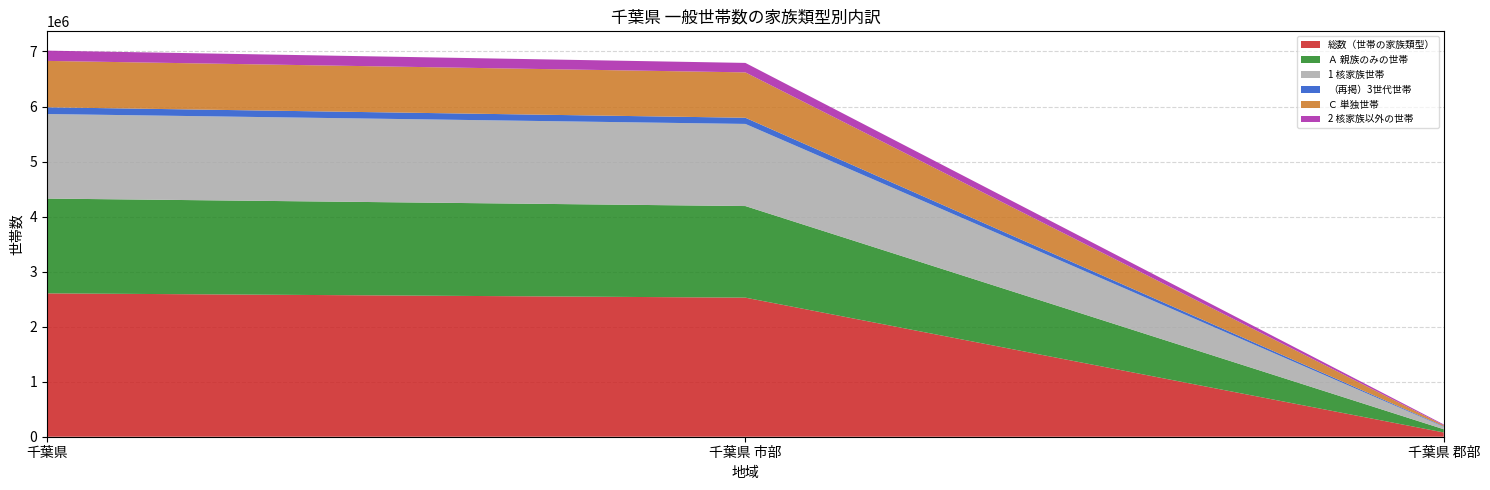

Reading left to right, what are all the values shown in this chart?

総数（世帯の家族類型）: 2604839	2527249	77590
Ａ 親族のみの世帯: 1722749	1664352	58397
1 核家族世帯: 1536285	1492191	44094
（再掲）3世代世帯: 122215	112272	9943
Ｃ 単独世帯: 843071	824493	18578
2 核家族以外の世帯: 186464	172161	14303